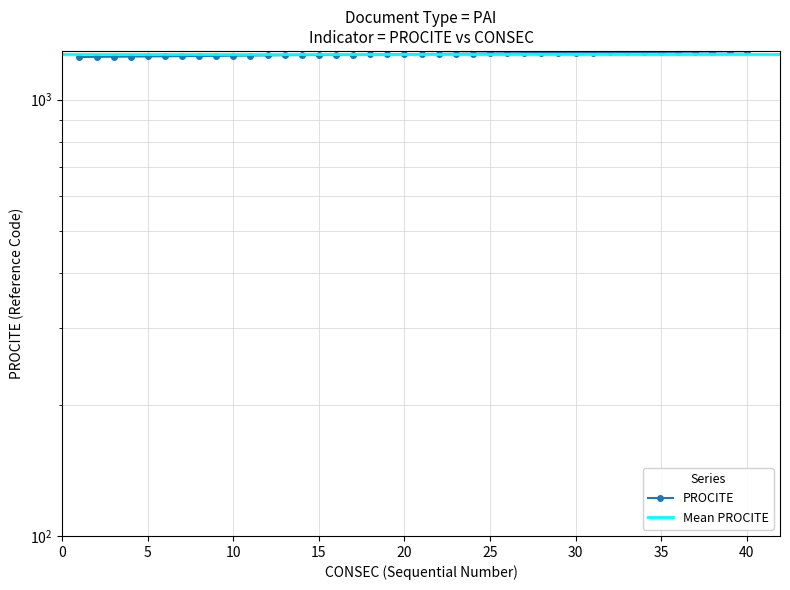

The chart shows a value of 2136 at 11. True or false?

False